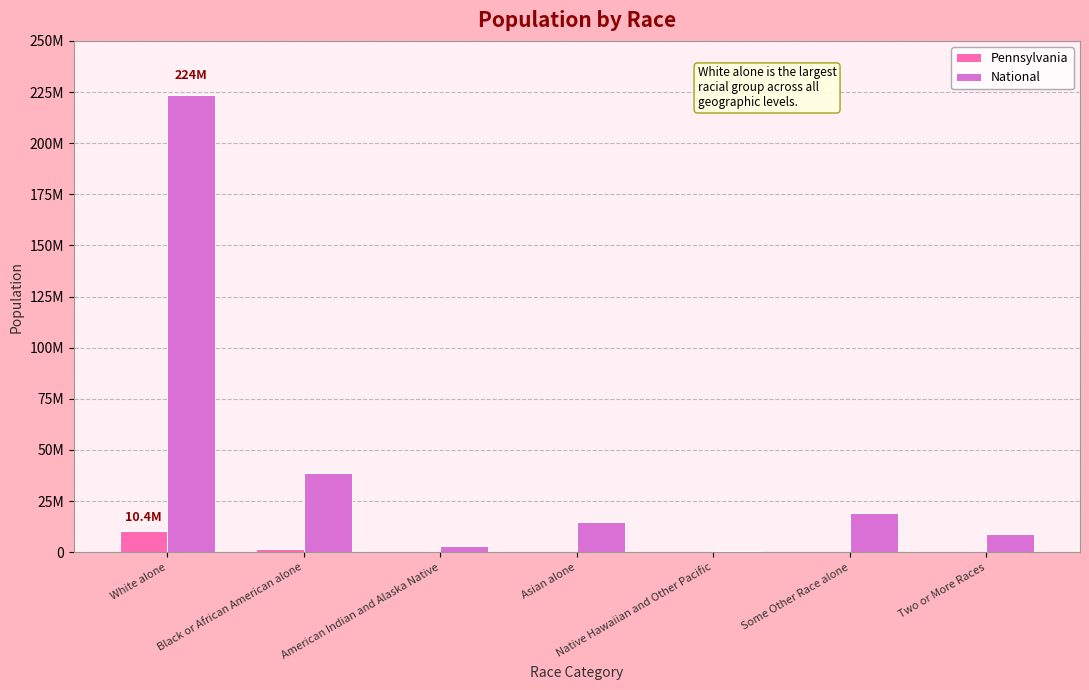

True or false: Pennsylvania has a value of 16884267 at White alone.

False